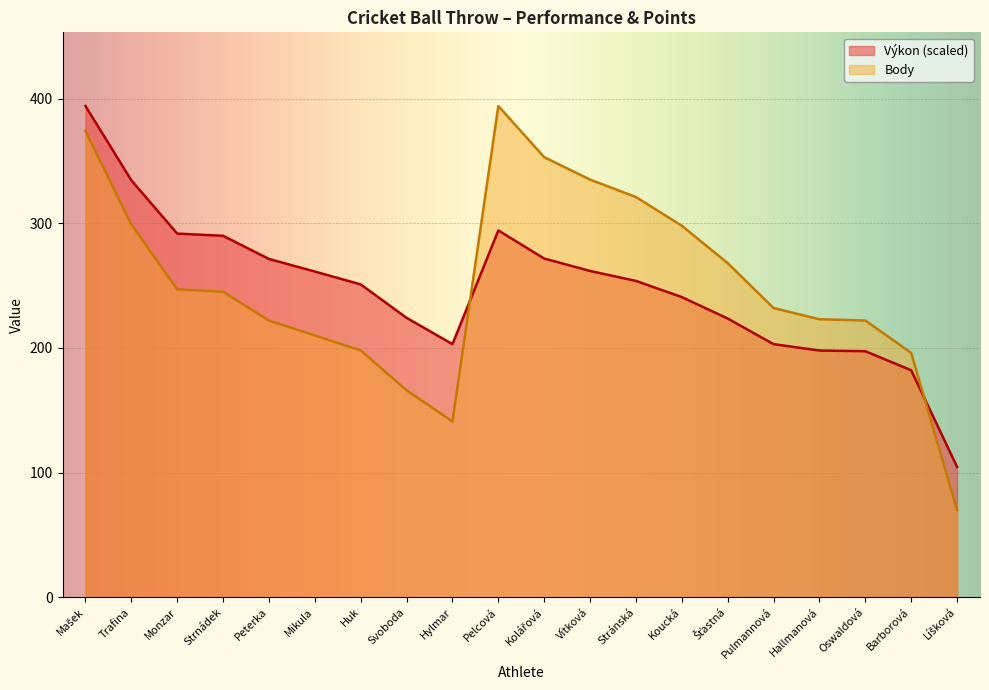

How many interior local peaks does the Výkon series have?

1